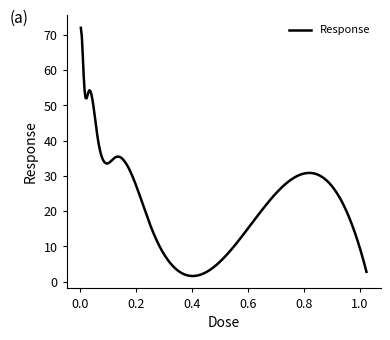

What is the difference between the maximum and minimum values?

70.4